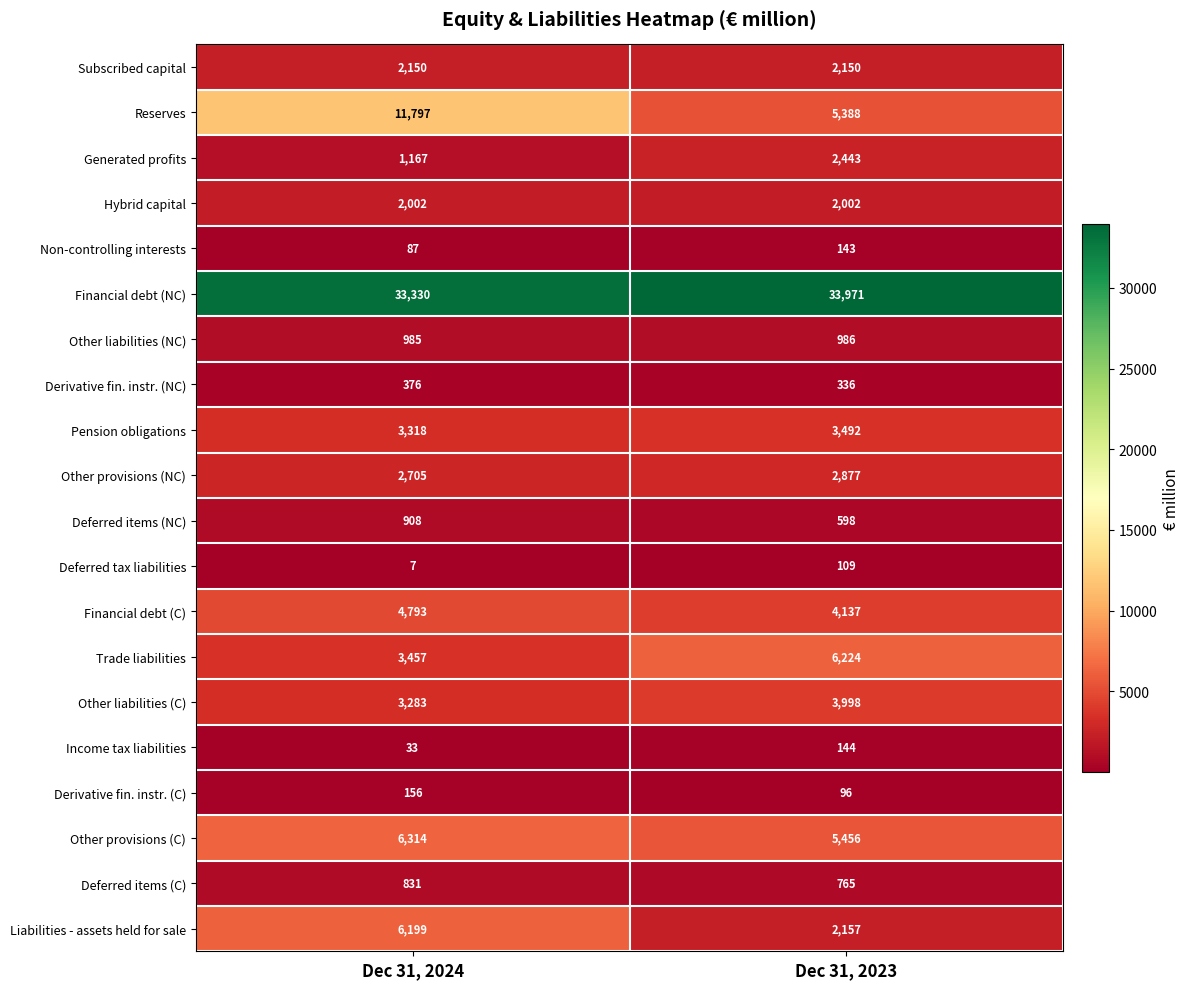

What is the average value of the Pension obligations series?

3405